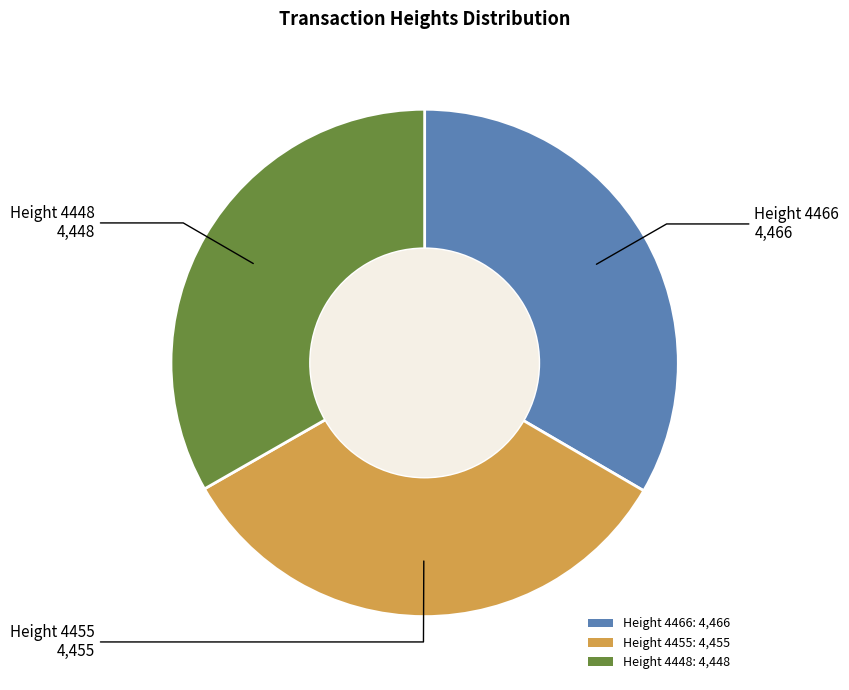

Do Height 4455: 4,455 and Height 4466: 4,466 together represent more than half of the pie?

Yes